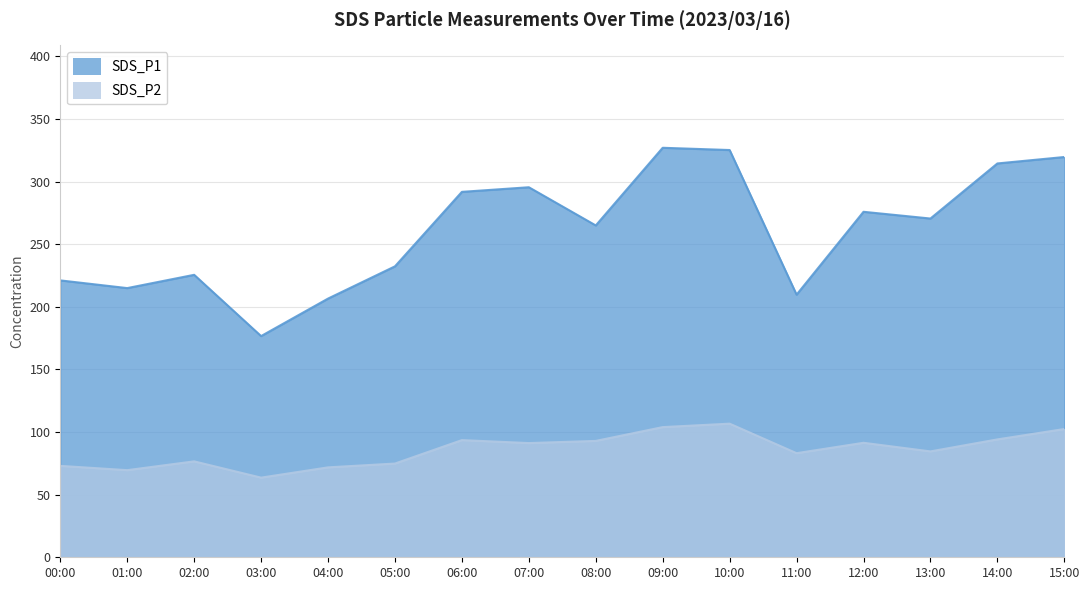

List the series in order of their peak value, lowest first.

SDS_P2, SDS_P1